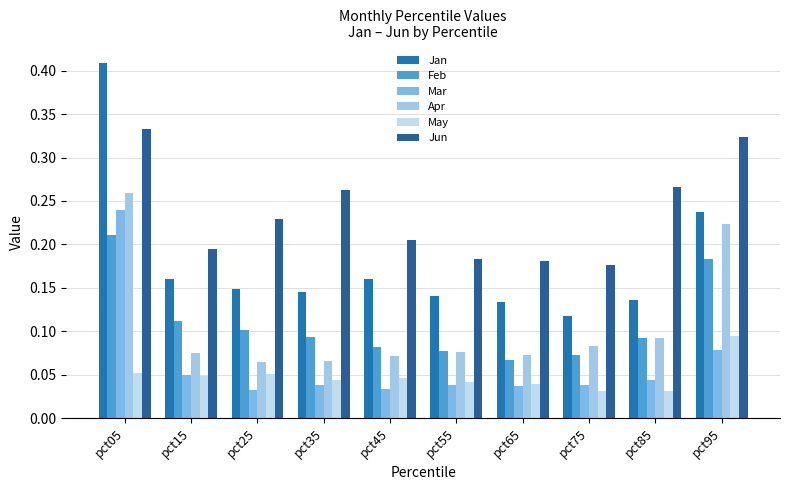

How many bars are there in total?

60